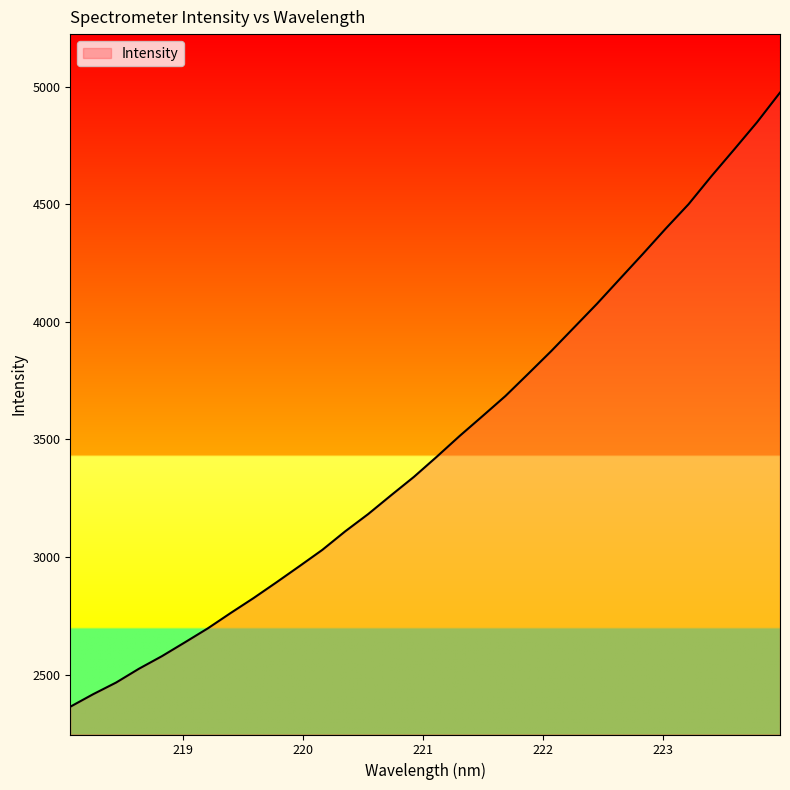

What is the greatest value displayed?

4975.1